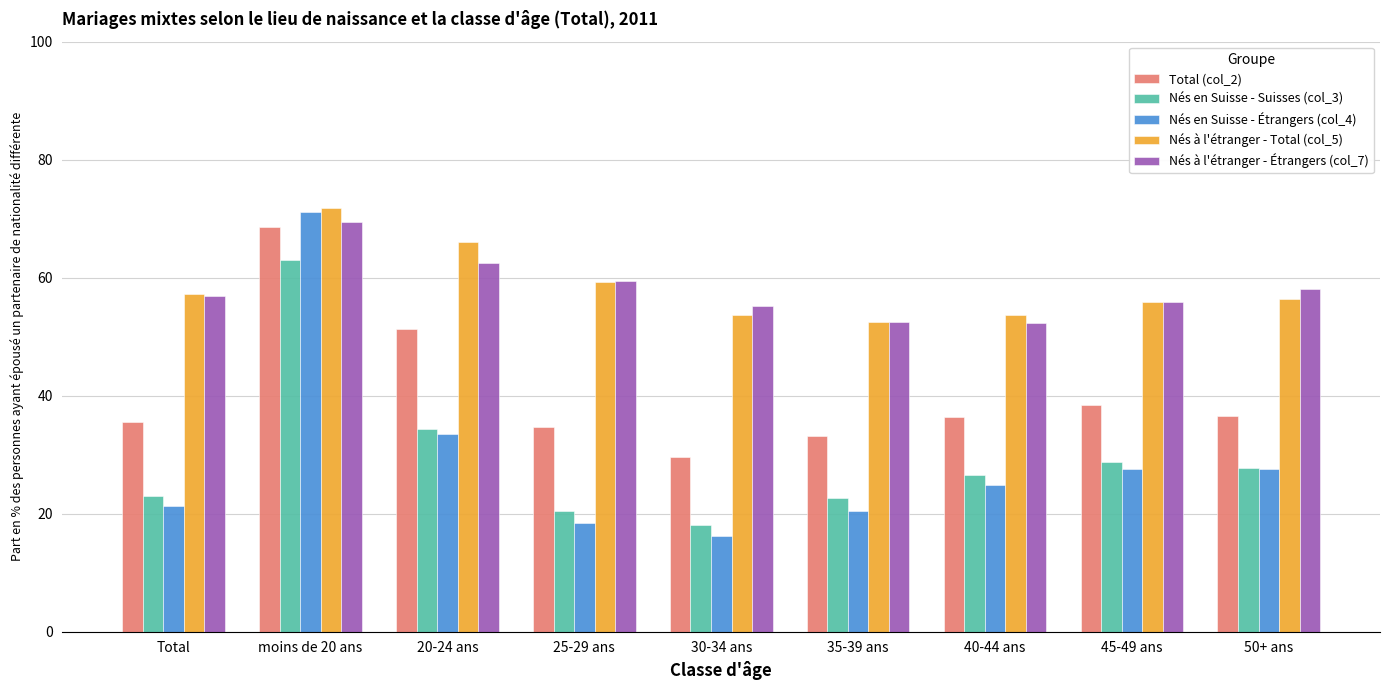

Between 35-39 ans and 45-49 ans, which series saw the biggest shift?

Nés en Suisse - Étrangers (col_4)